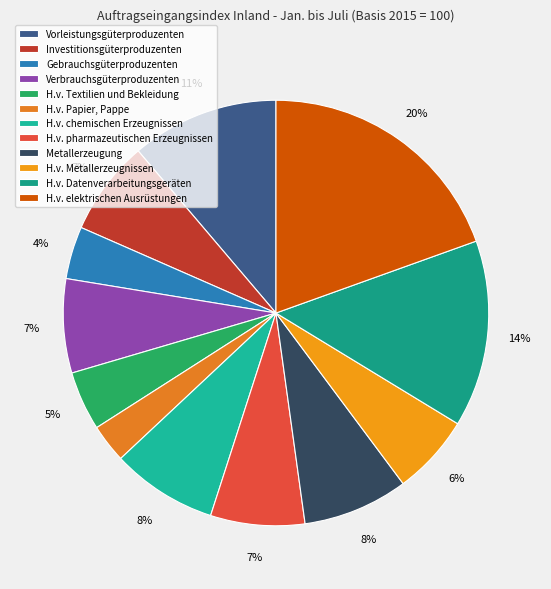

How many slices are in this pie chart?

12